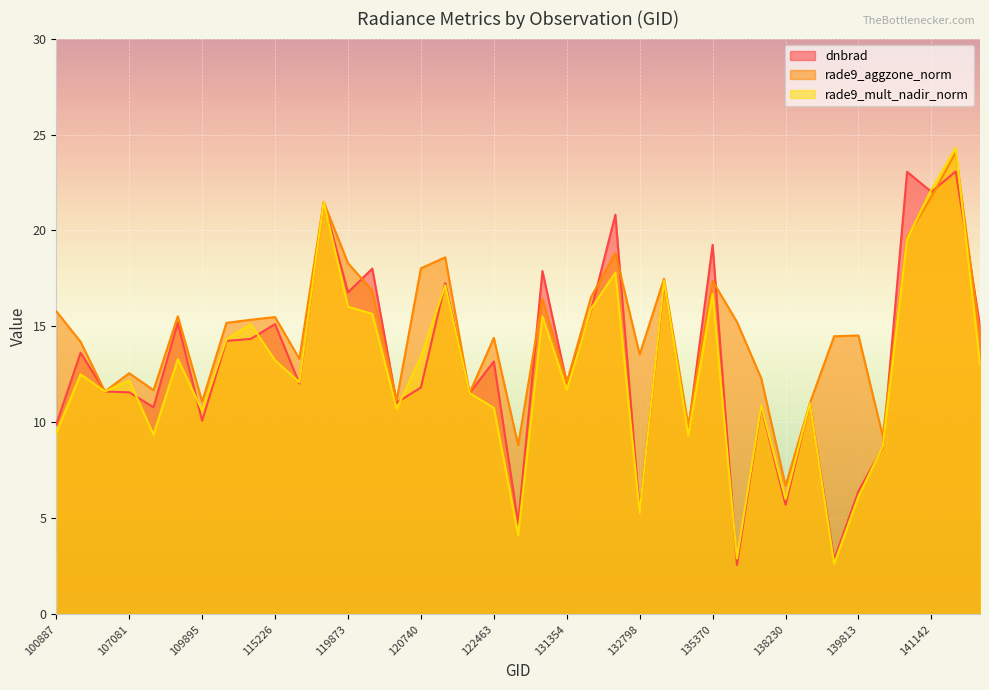

Reading right to left, what are all the values shown in this chart?

dnbrad: 15.0	23.1	22.0	23.1	8.7	6.4	2.8	11.0	5.7	10.8	2.6	19.3	9.6	17.2	5.3	20.8	15.8	12.1	17.9	4.8	13.2	11.5	17.3	11.8	11.0	18.0	16.8	21.5	12.0	15.1	14.3	14.2	10.1	15.2	10.8	11.6	11.6	13.6	9.9
rade9_aggzone_norm: 14.5	24.1	21.7	19.6	9.3	14.5	14.5	11.0	6.7	12.3	15.2	17.4	9.8	17.5	13.5	18.8	16.5	12.1	16.5	8.8	14.4	11.5	18.6	18.0	11.1	16.9	18.3	21.5	13.3	15.5	15.3	15.2	11.1	15.5	11.7	12.6	11.6	14.2	15.8
rade9_mult_nadir_norm: 13.0	24.3	22.1	19.6	8.8	6.1	2.6	11.0	6.0	10.9	2.9	16.7	9.3	17.4	5.3	17.8	15.9	11.7	15.5	4.1	10.8	11.5	17.1	13.4	10.7	15.7	16.0	21.5	12.1	13.2	15.1	14.3	10.6	13.3	9.4	12.2	11.6	12.5	9.5